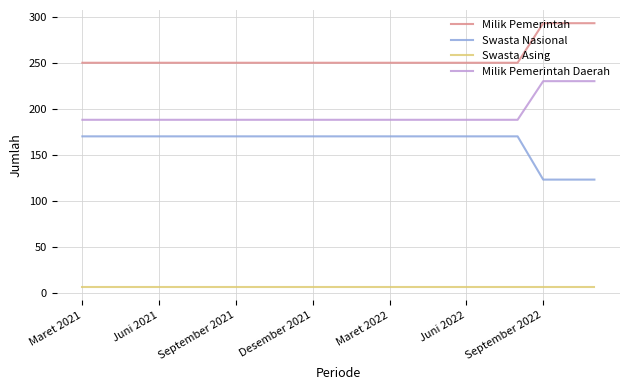

True or false: Swasta Nasional and Milik Pemerintah Daerah intersect in this chart.

False